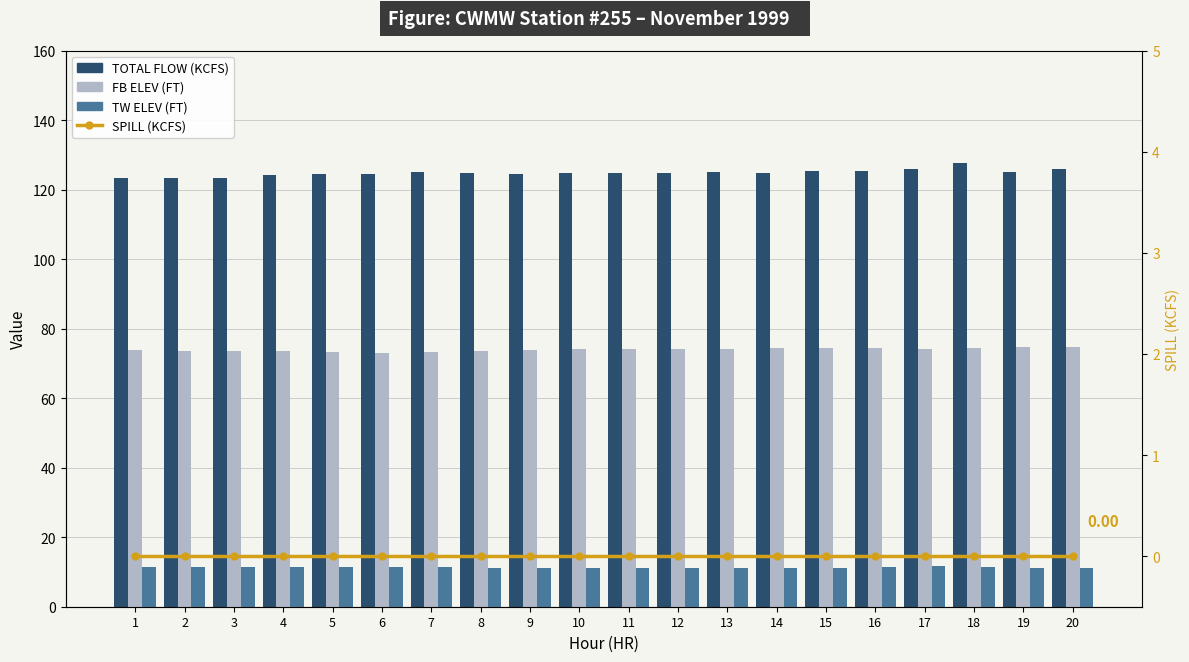

The value of TW ELEV (FT) at 10 is 11.0. True or false?

True